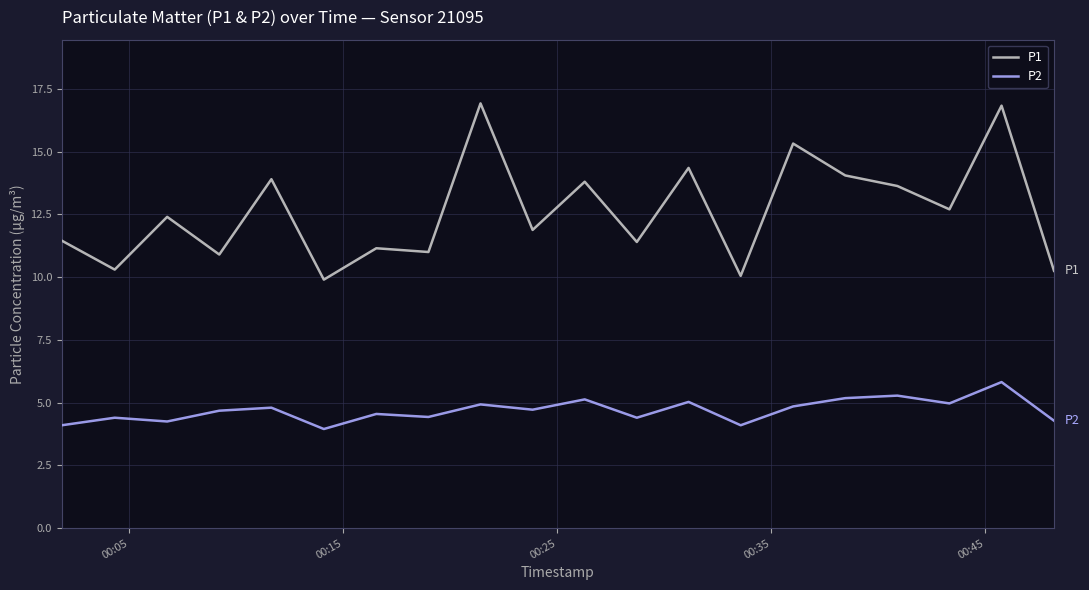

List the series in order of their overall mean, lowest first.

P2, P1